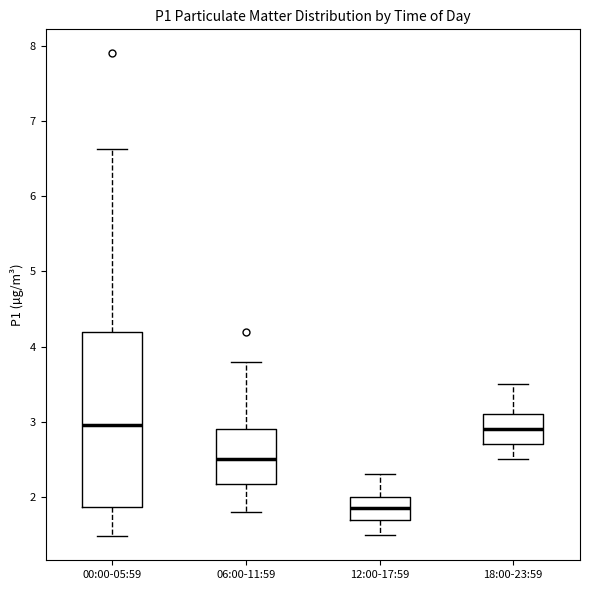

Comparing the boxes themselves (not the whiskers), which one is the tallest?

00:00-05:59